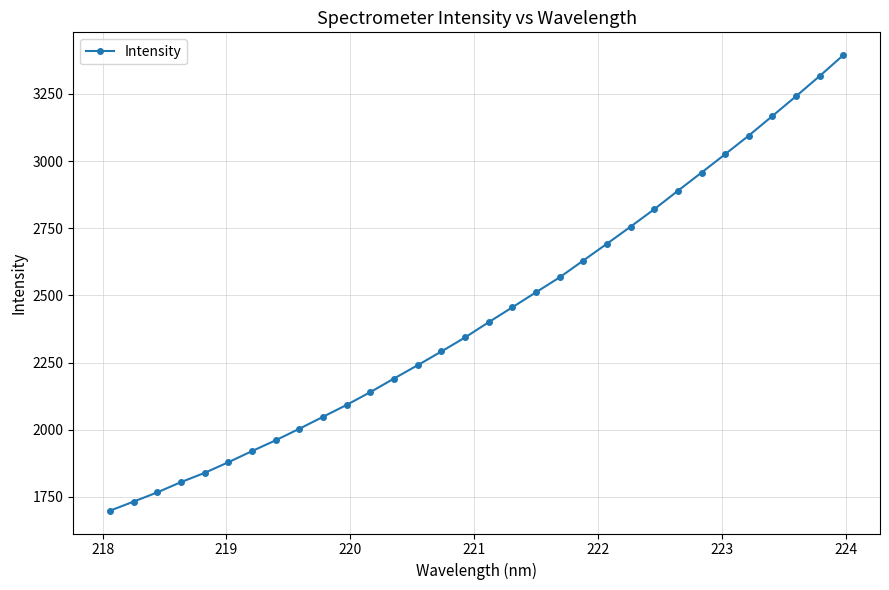

How many categories are shown in the chart?

32